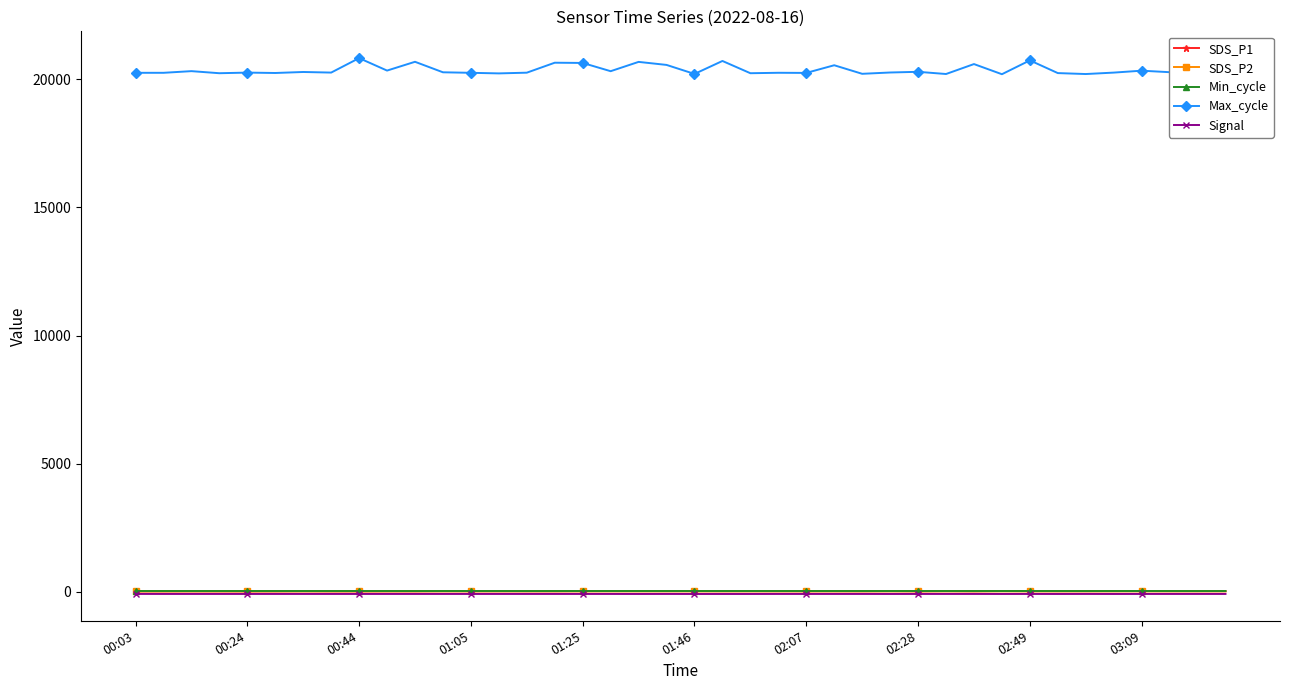

Which series has the largest range (max minus min)?

Max_cycle